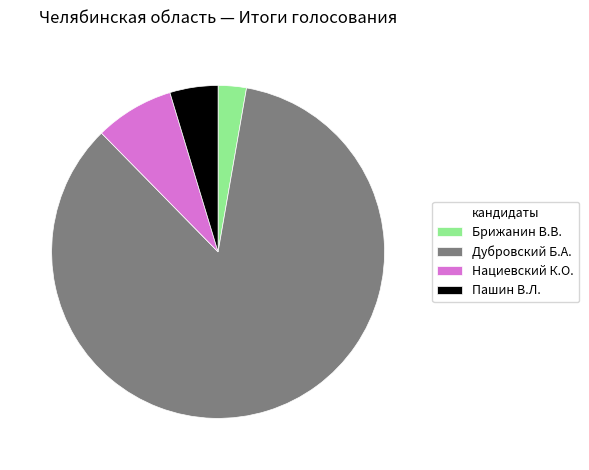

Combined, do Брижанин В.В. and Нациевский К.О. account for over 50%?

No